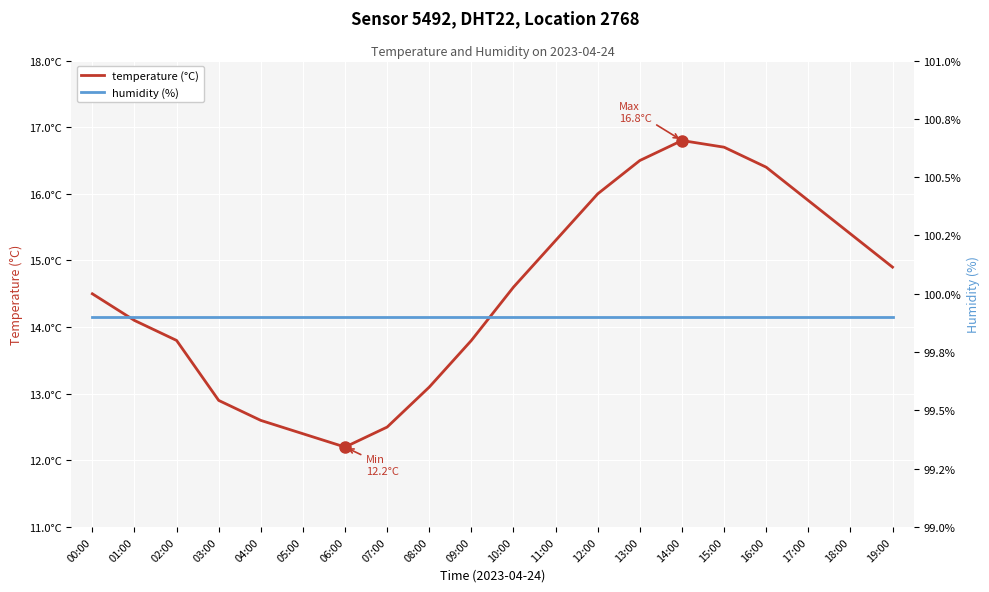

The temperature (°C) series shows 9.8 at 12:00. True or false?

False